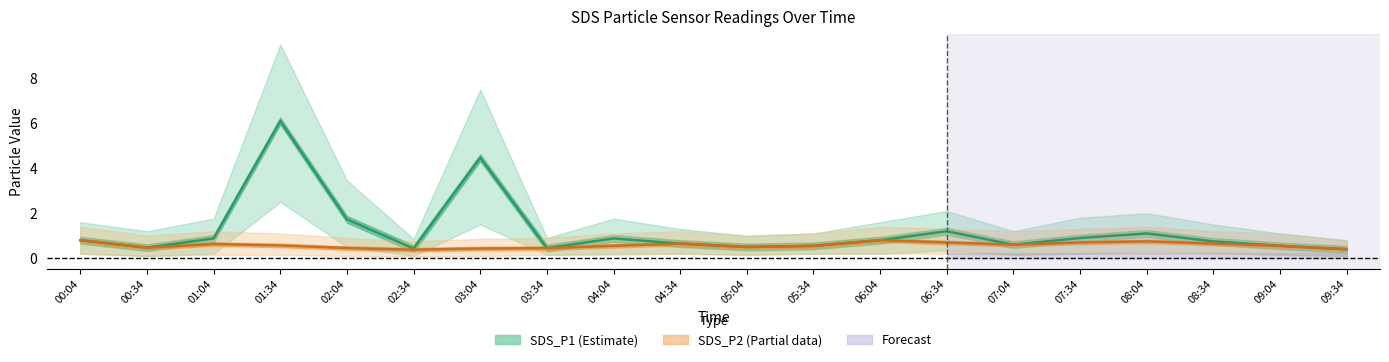

True or false: SDS_P2 and SDS_P1 cross at least once.

False